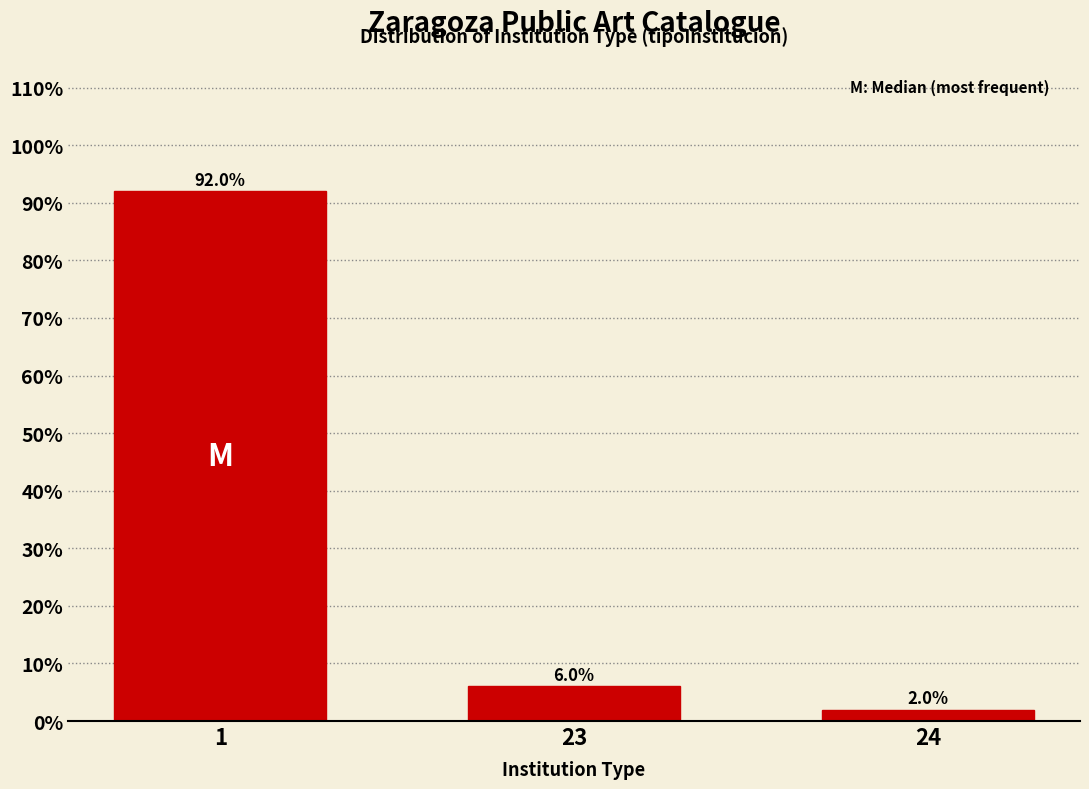

Reading left to right, transcribe all the data shown in this chart.

92	6	2